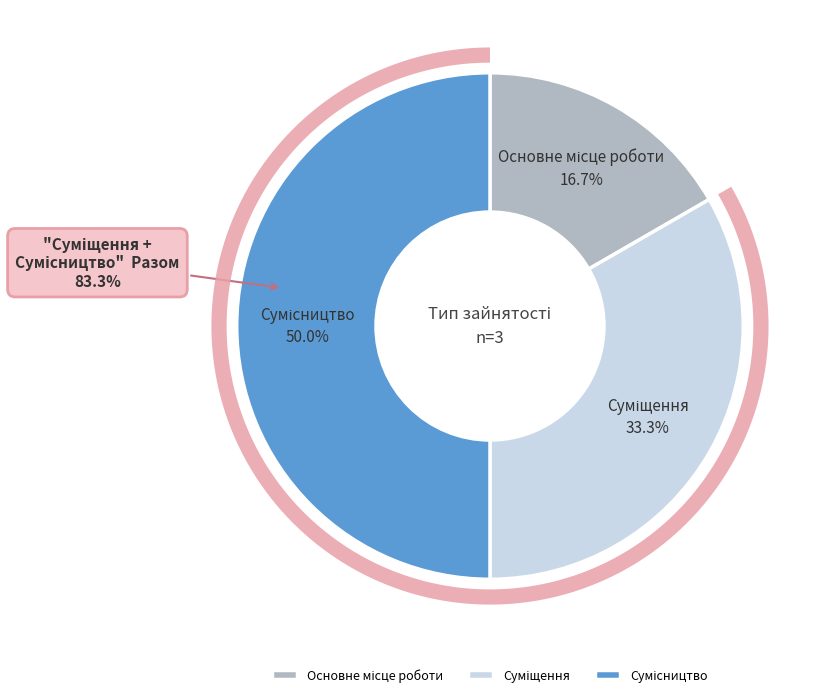

How many slices are in this pie chart?

3